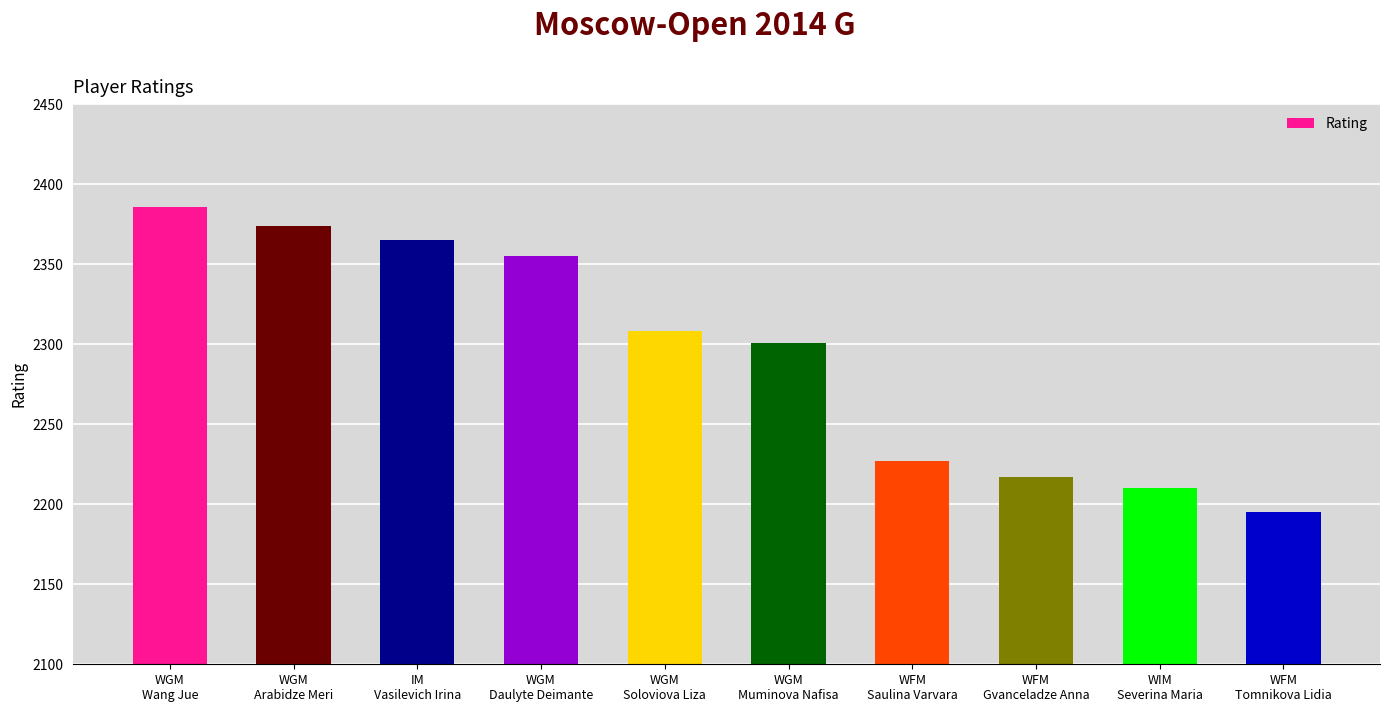

The value at WFM
Gvanceladze Anna is 3254. True or false?

False